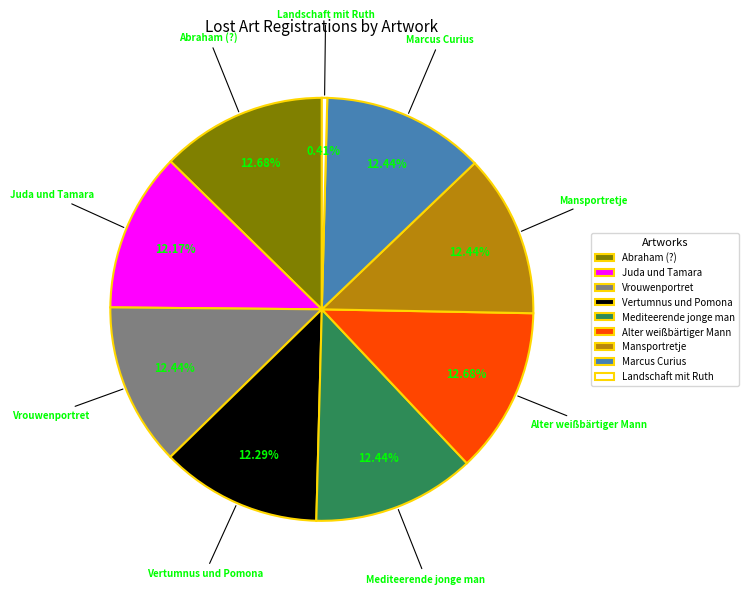

To the nearest percent, what is the difference between the largest and smallest slice percentages?

12%